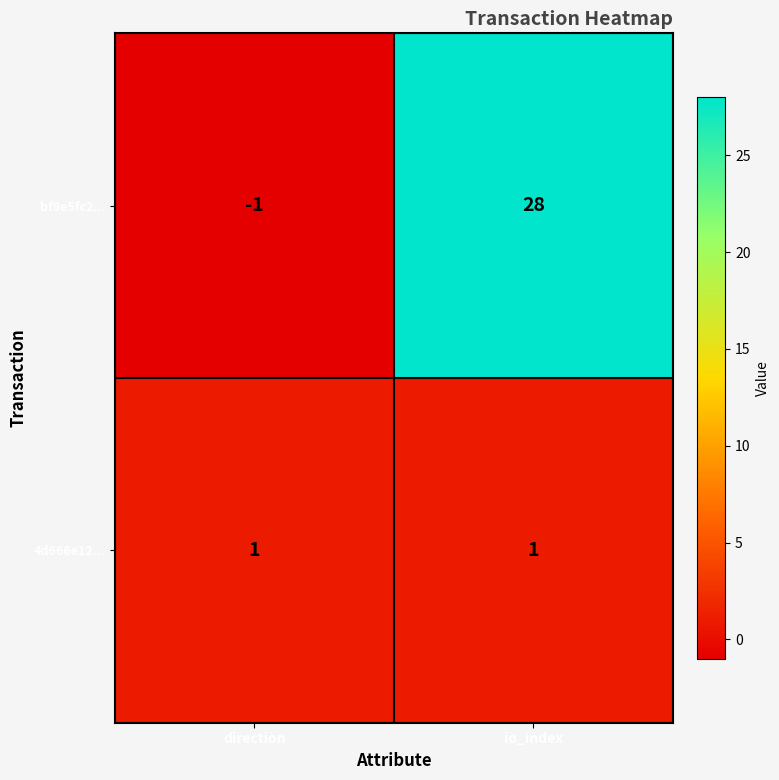

Is it true that bf9e5fc2... equals 49 at io_index?

False